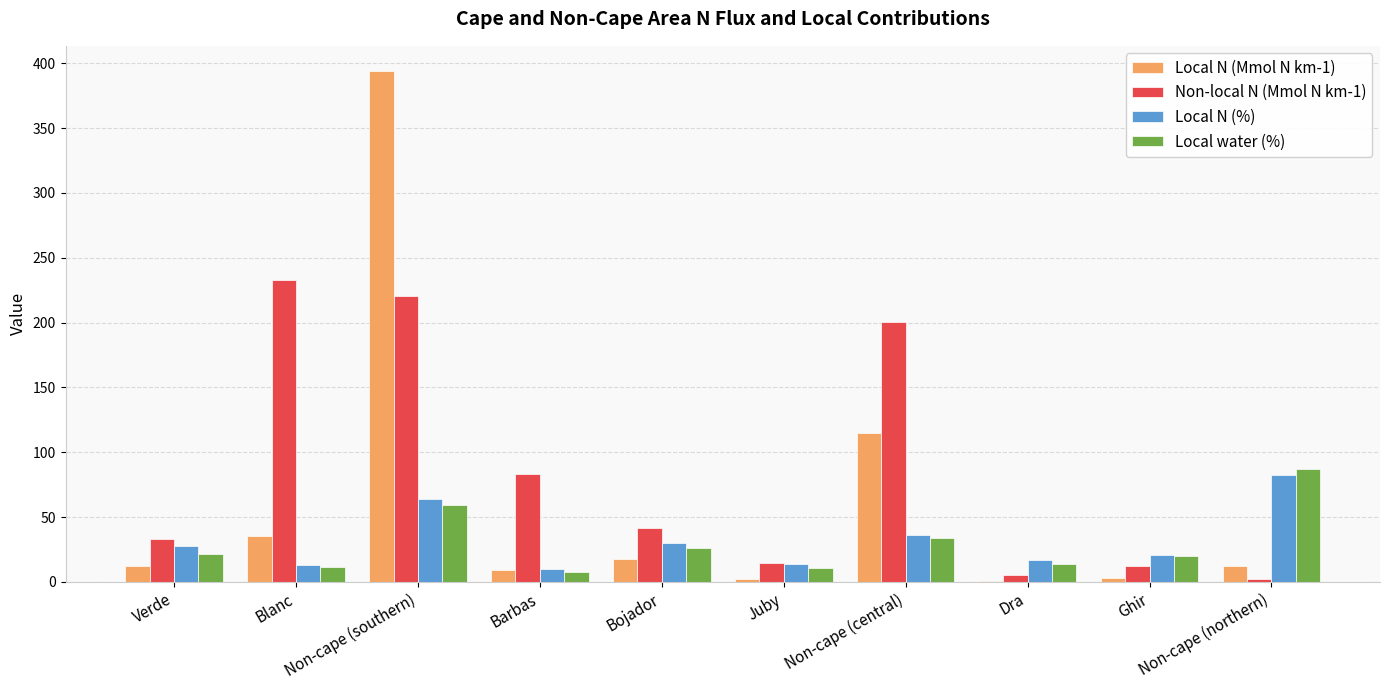

What is the sum of all Local water (%) values?

292.7